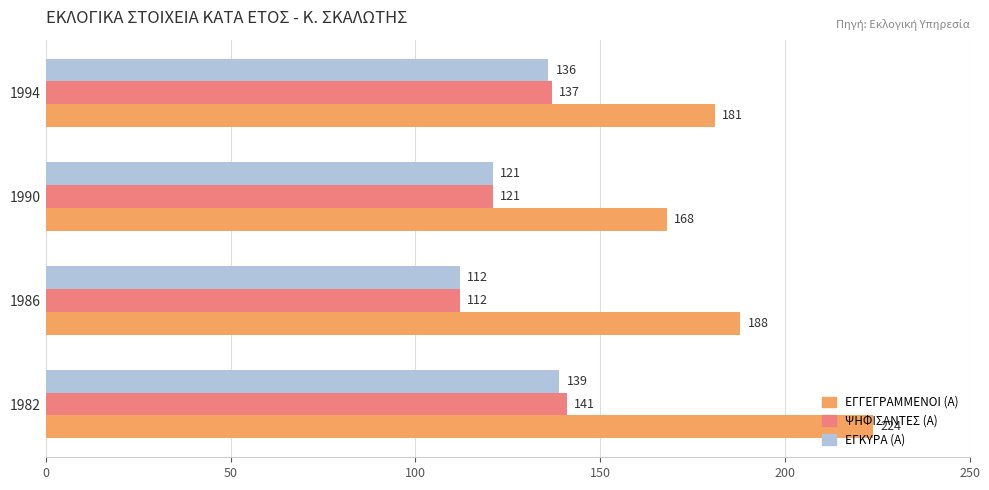

Between 1990 and 1994, which series saw the biggest shift?

ΨΗΦΙΣΑΝΤΕΣ (Α)